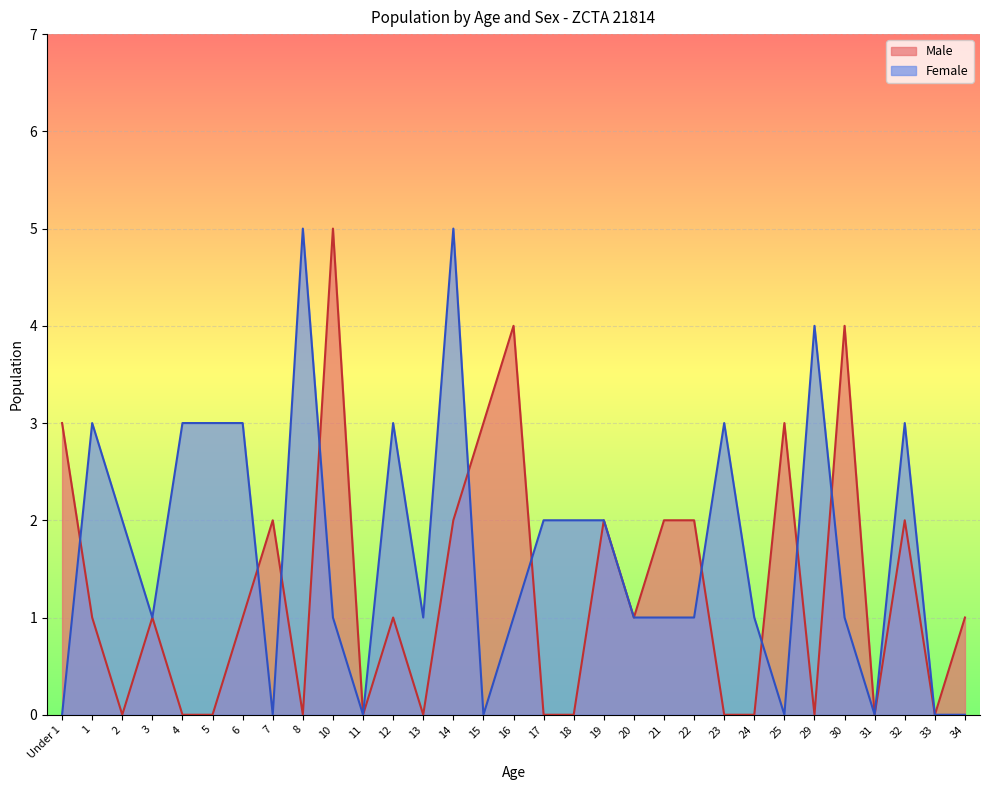

What is the sum of the Male values at 4 and 22?

2